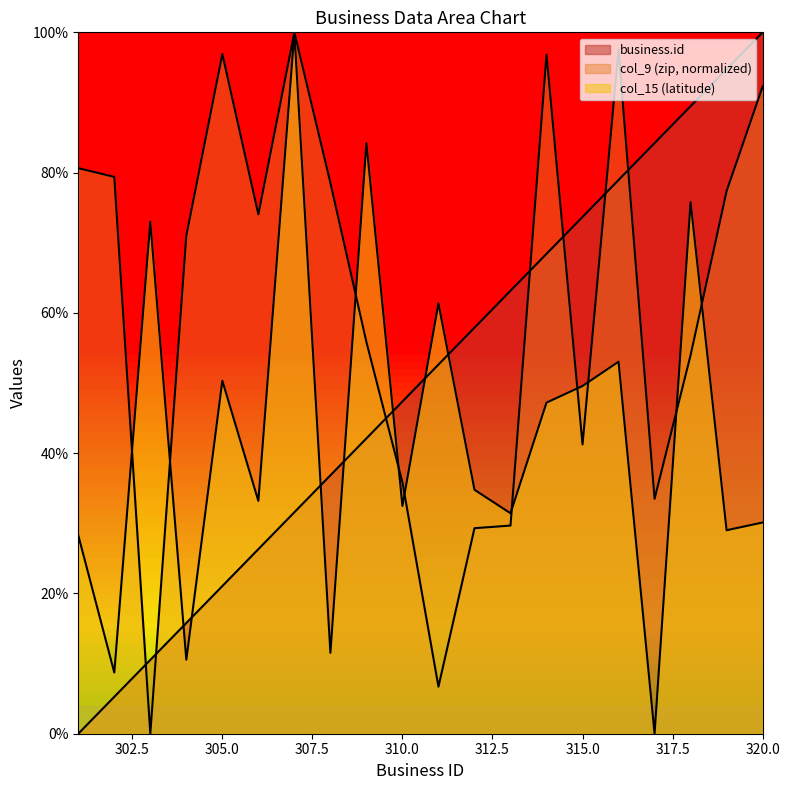

How many times do business.id and col_9 cross each other?

7